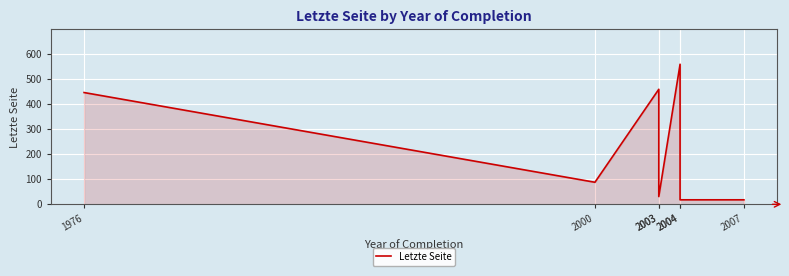

What is the sum of the values at 2000 and 2004?

106